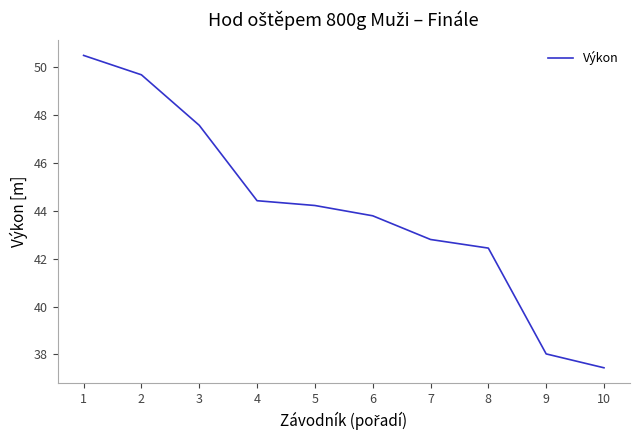

Count the number of data series in this chart.

1